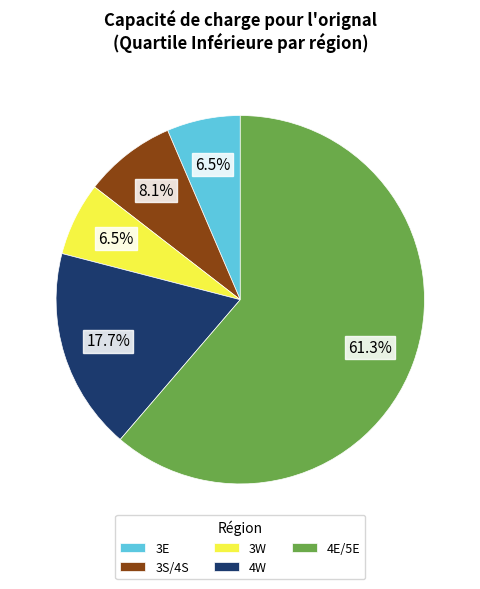

Which category has the biggest portion of the pie?

4E/5E